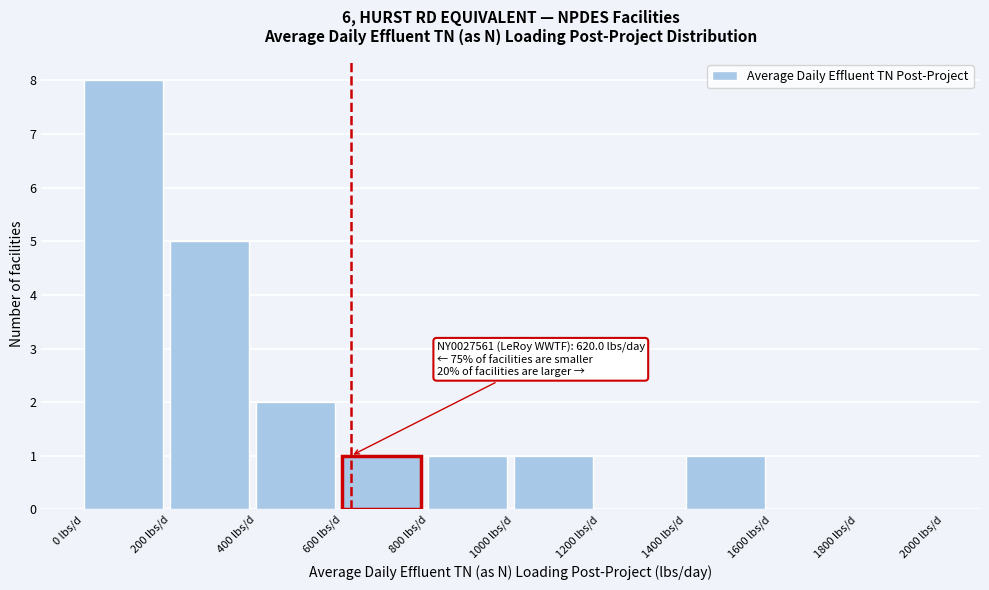

Which range on the x-axis has the tallest bar?

0 to 200